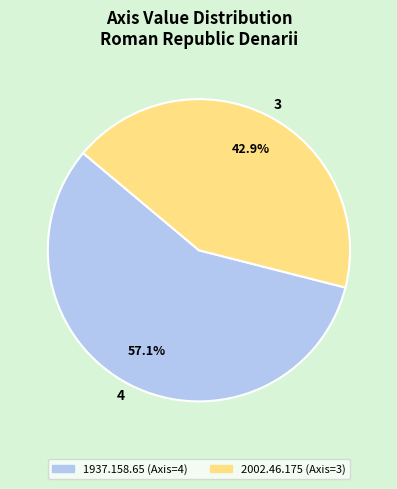

Which category accounts for the majority?

4